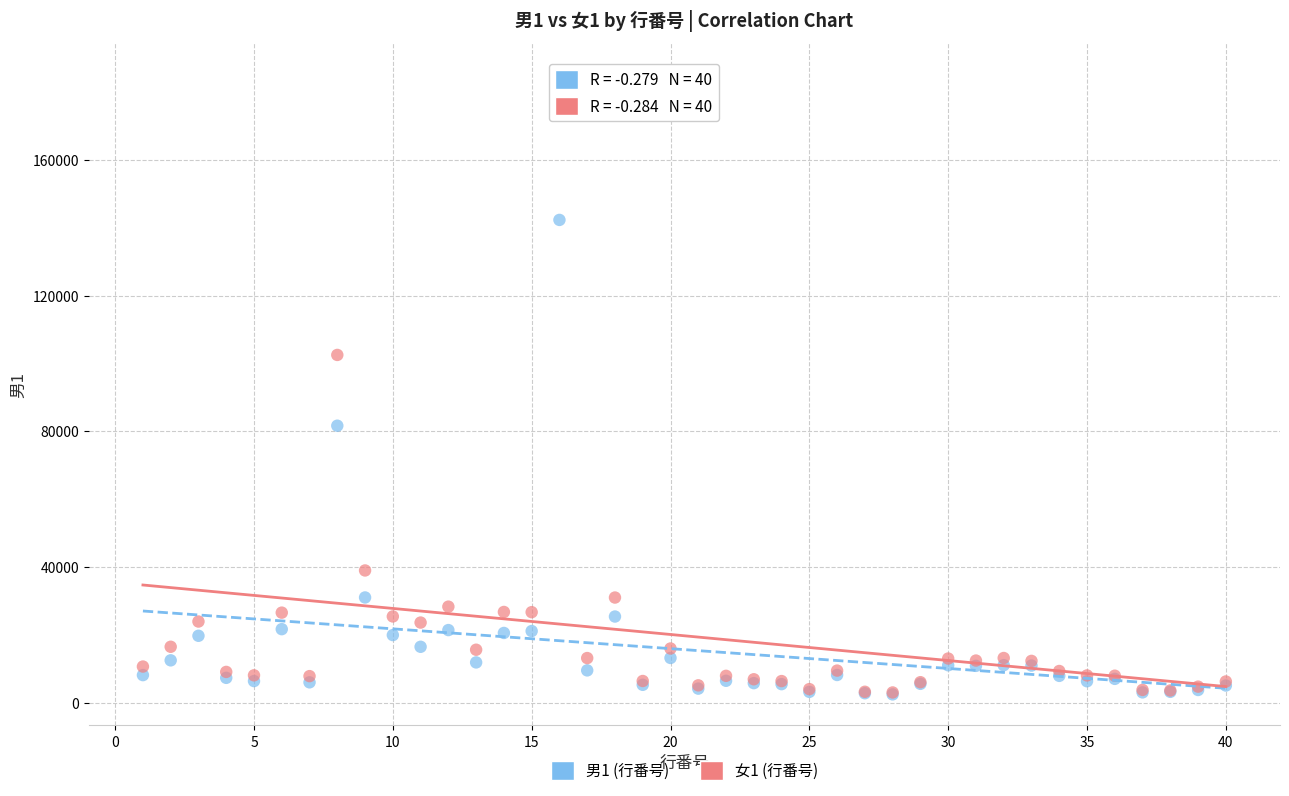

Across all series, what Y value is closest to 93893?

102526